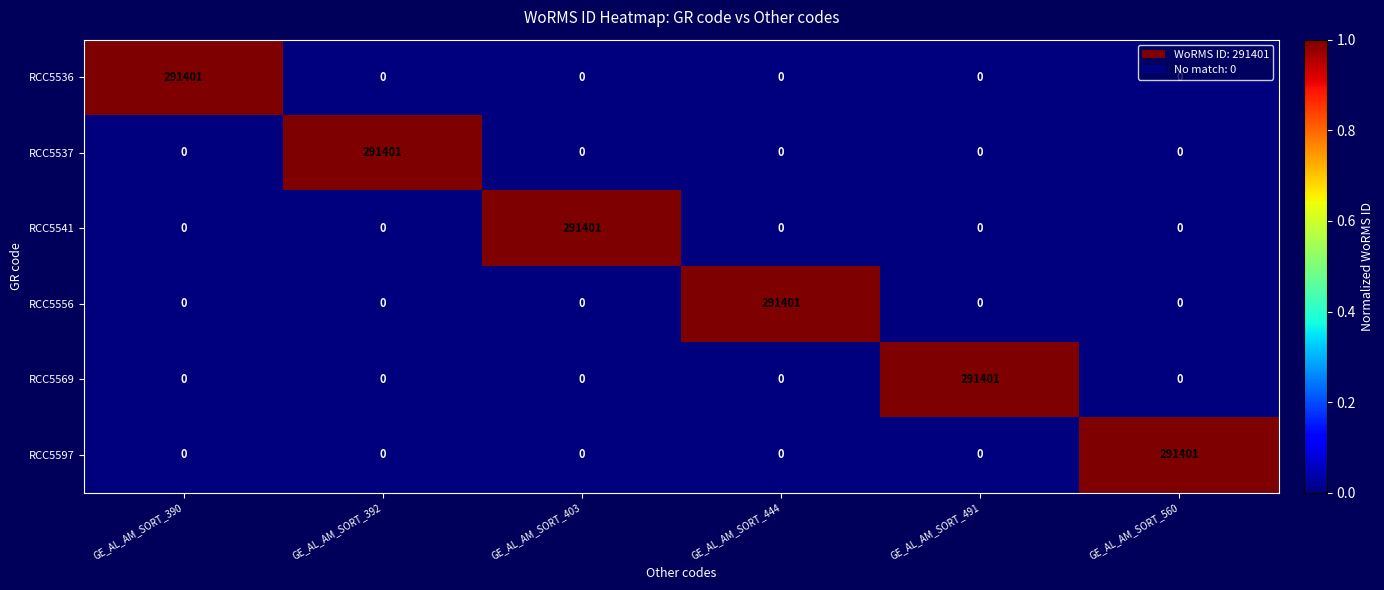

What is the average value of the RCC5541 series?

48567